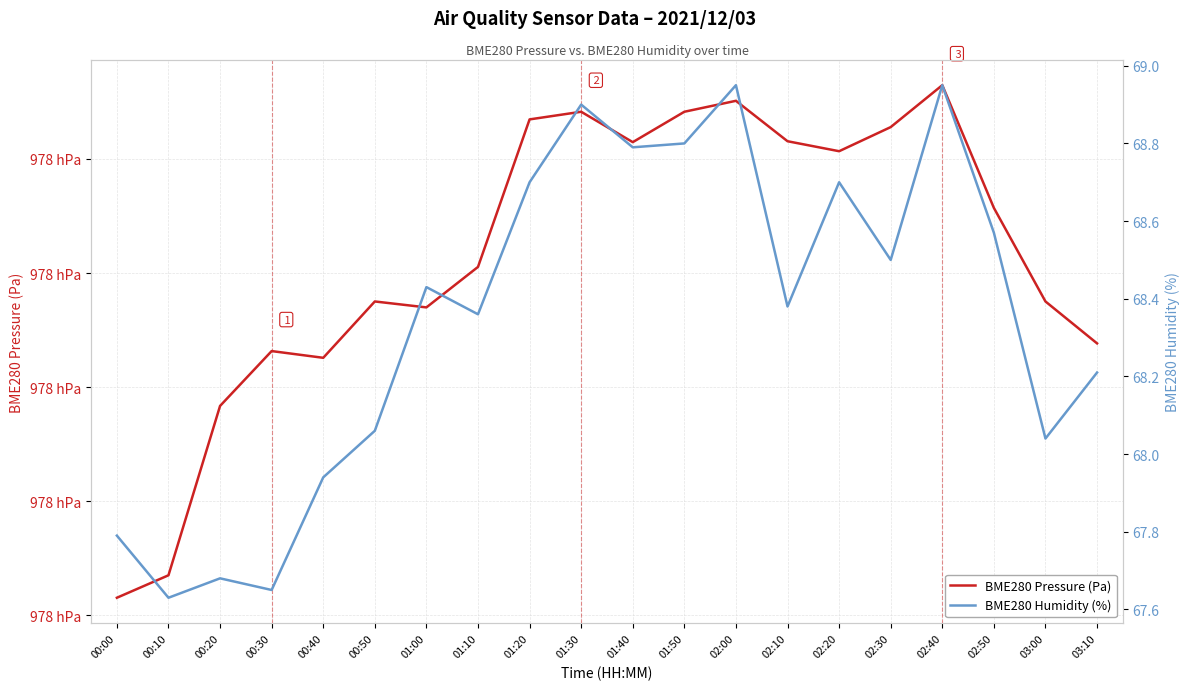

True or false: BME280 Humidity (%) and BME280 Pressure (Pa) cross at least once.

False